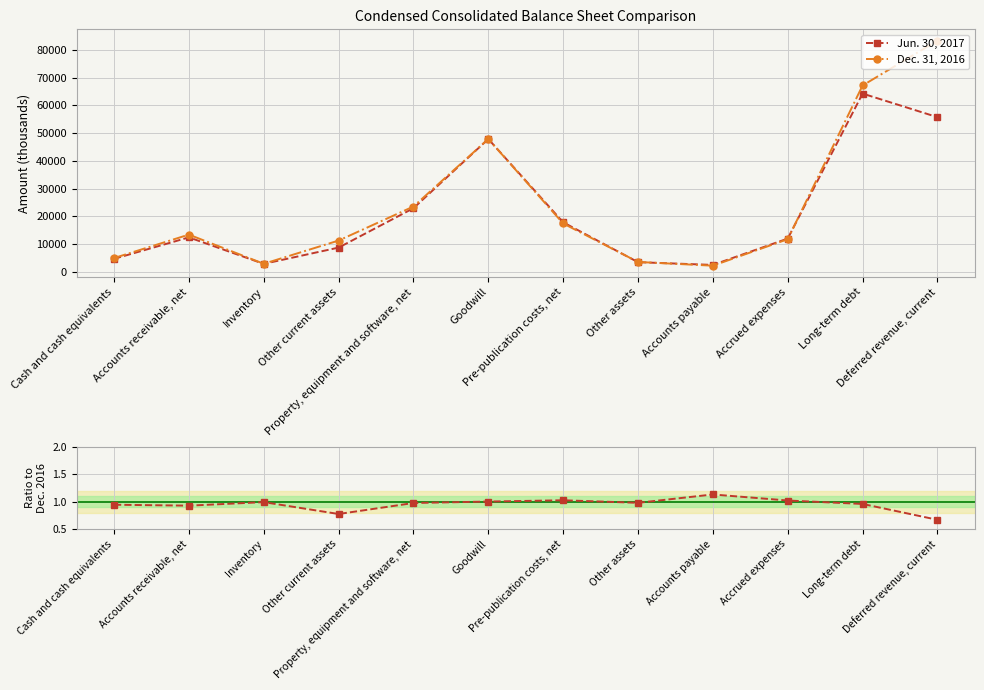

The value of Jun.2017 / Dec.2016 at Long-term debt is 1.4. True or false?

False